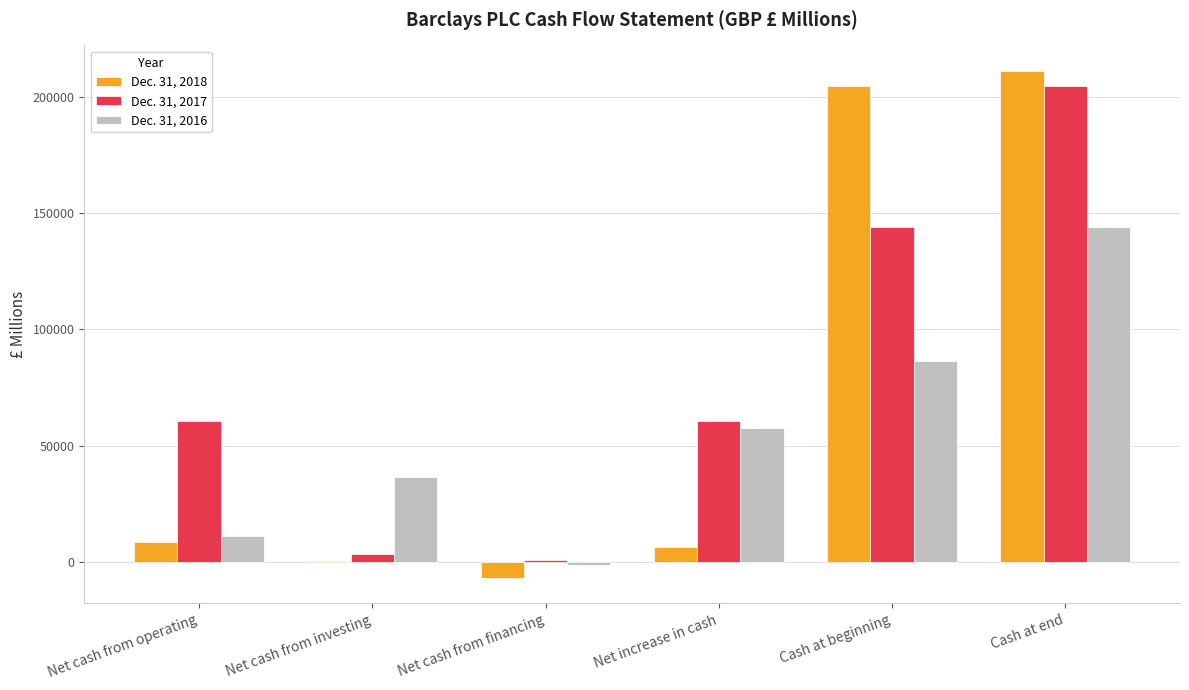

At which category is the sum across all series the highest?

Cash at end